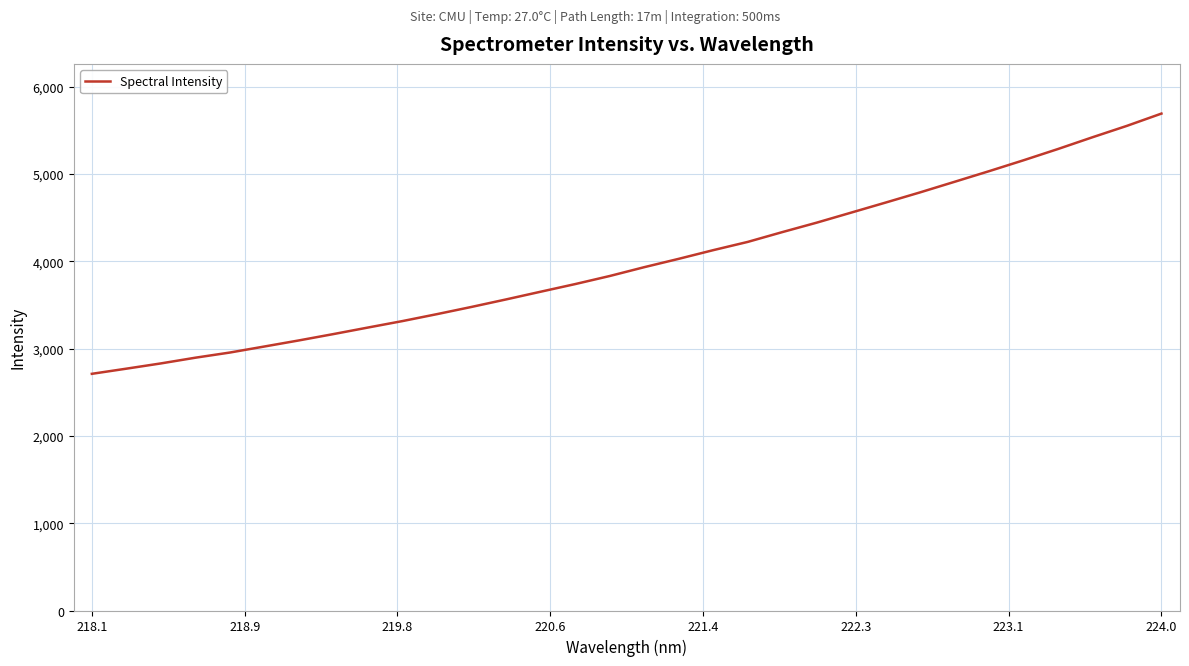

What is the sum of all values?

127825.1